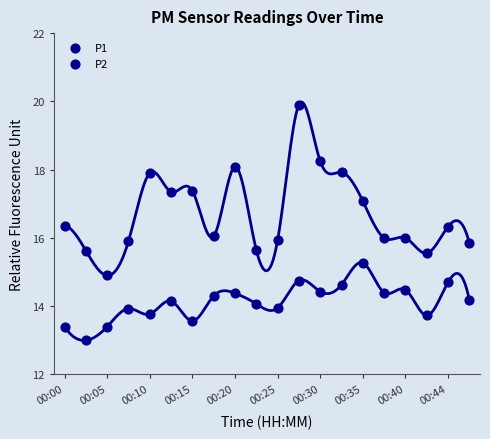

How many data points are displayed?

40